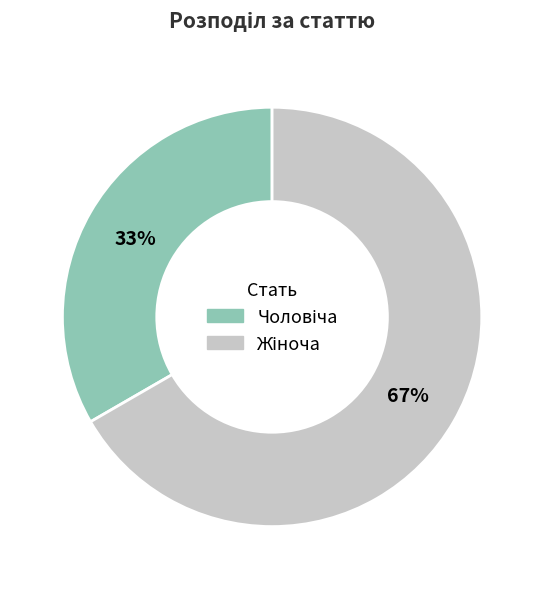

Is there a majority slice in this chart?

Yes